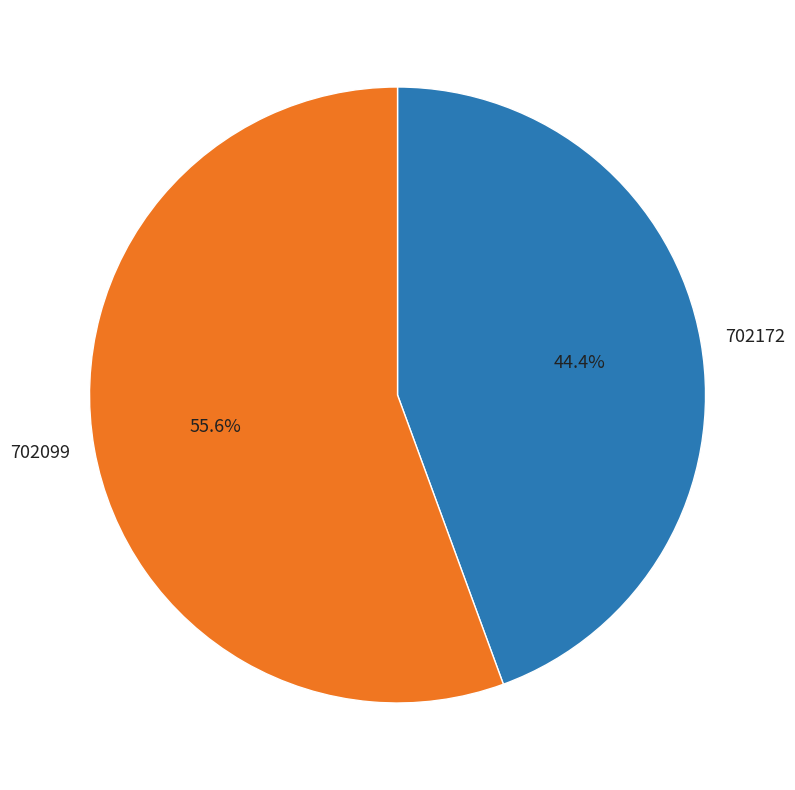

Which category accounts for the majority?

702099